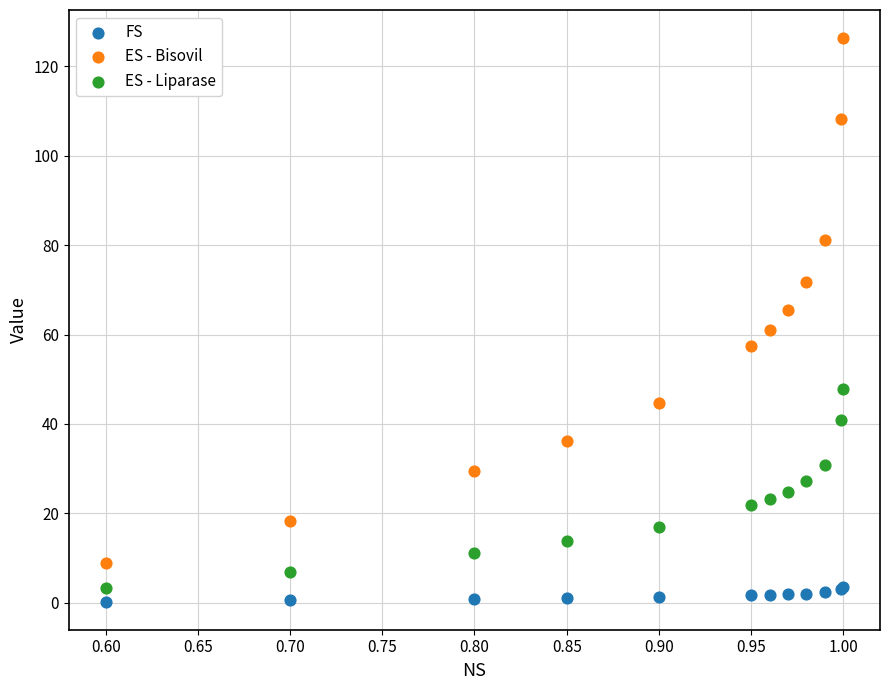

Which series has the largest Y range (max minus min)?

ES - Bisovil